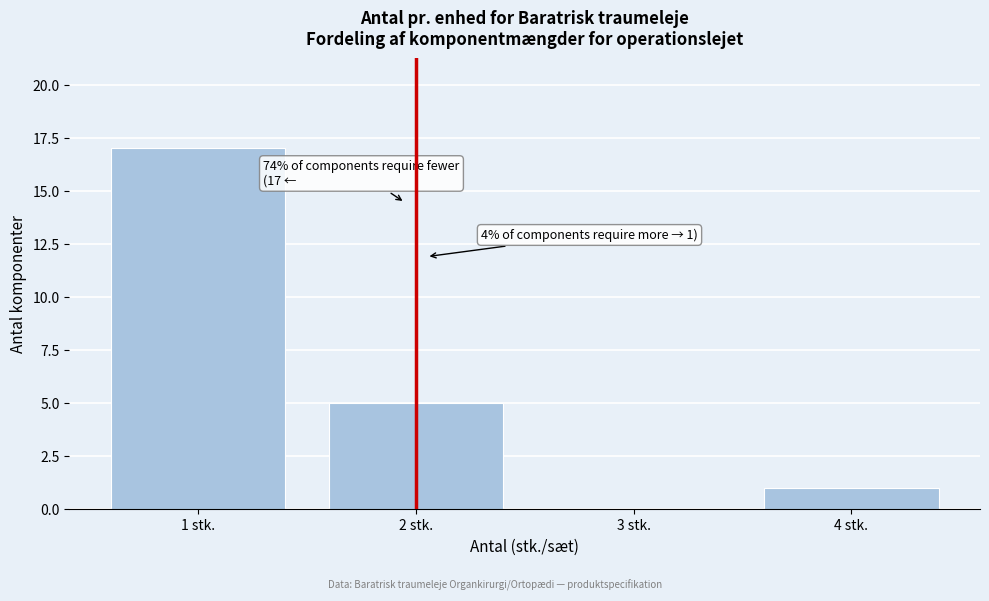

Reading right to left, what are all the values shown in this chart?

4 stk.=1	3 stk.=0	2 stk.=5	1 stk.=17